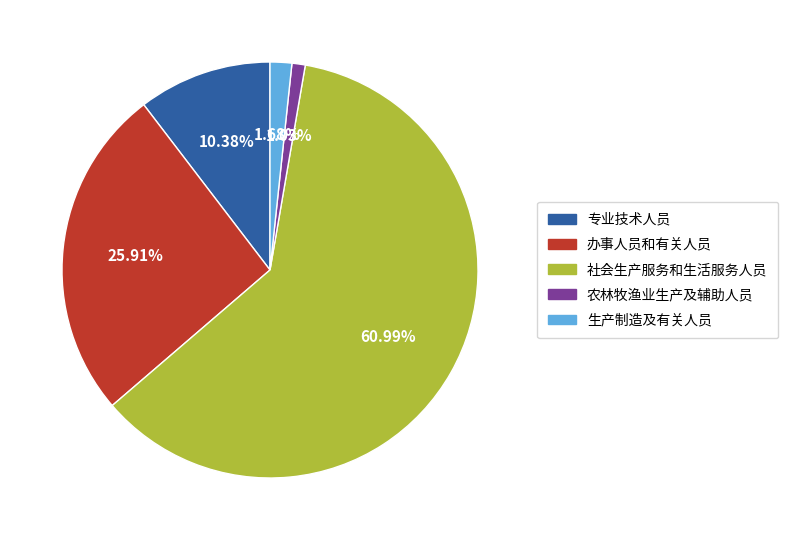

How many segments does this pie chart have?

5